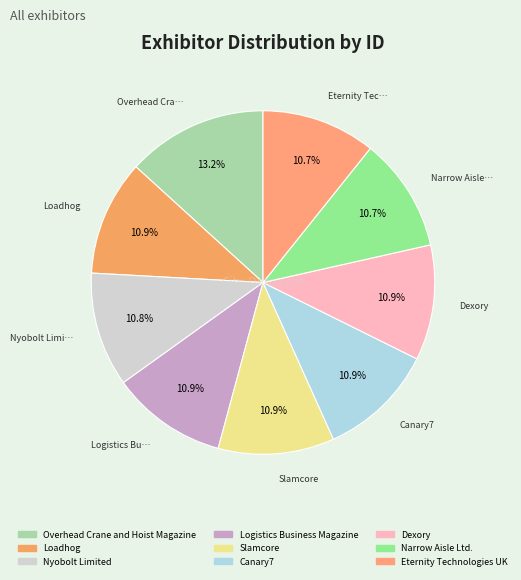

Combined, do Loadhog and Narrow Aisle Ltd. account for over 50%?

No